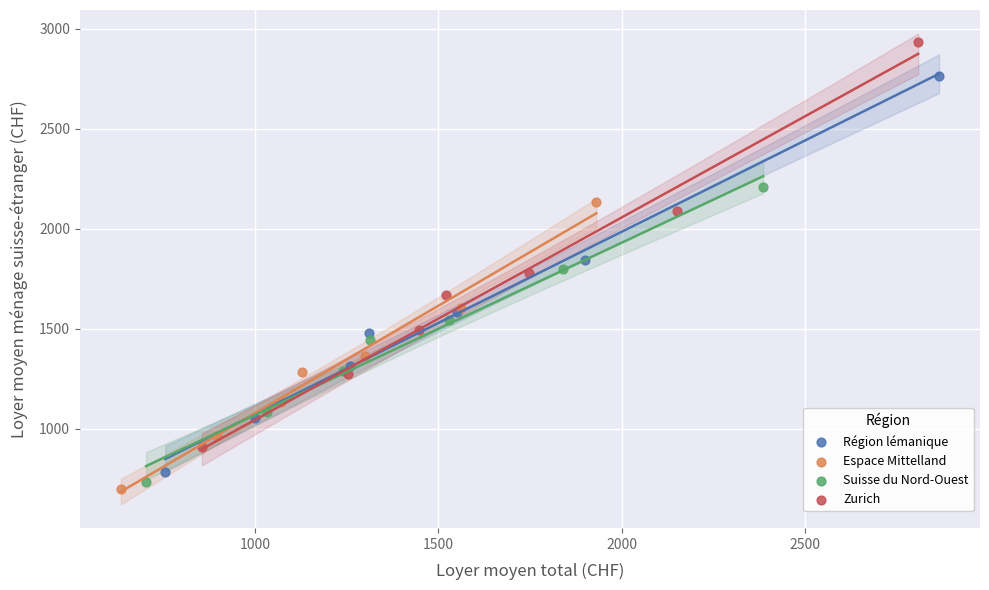

Which series contains the highest Y value?

Zurich